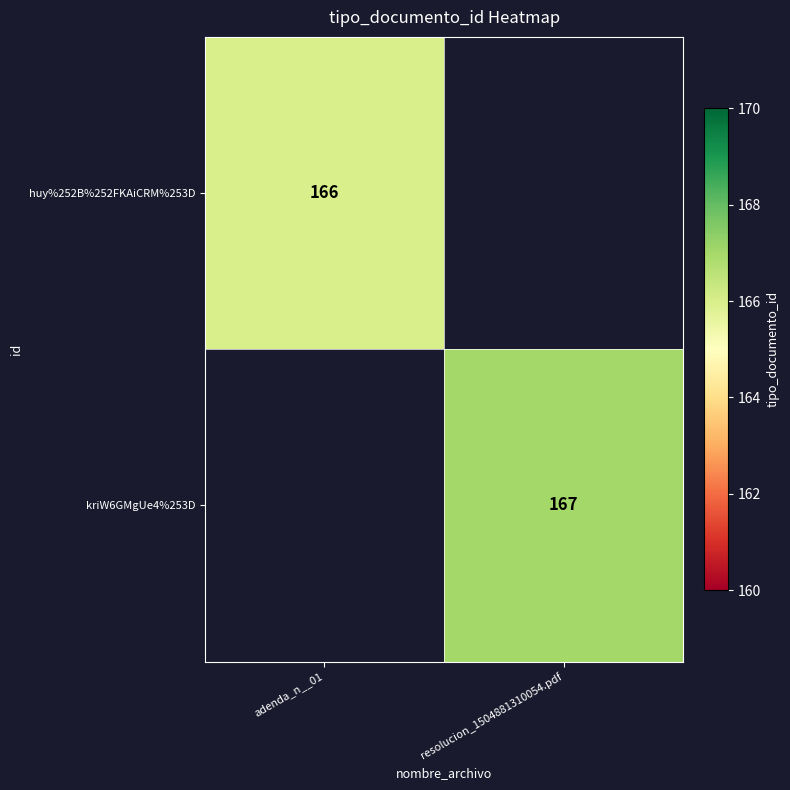

At how many categories does at least one series exceed 166?

1